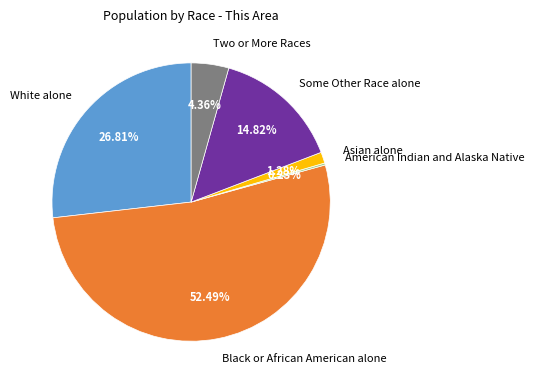

Does White alone account for over 50% of the chart?

No